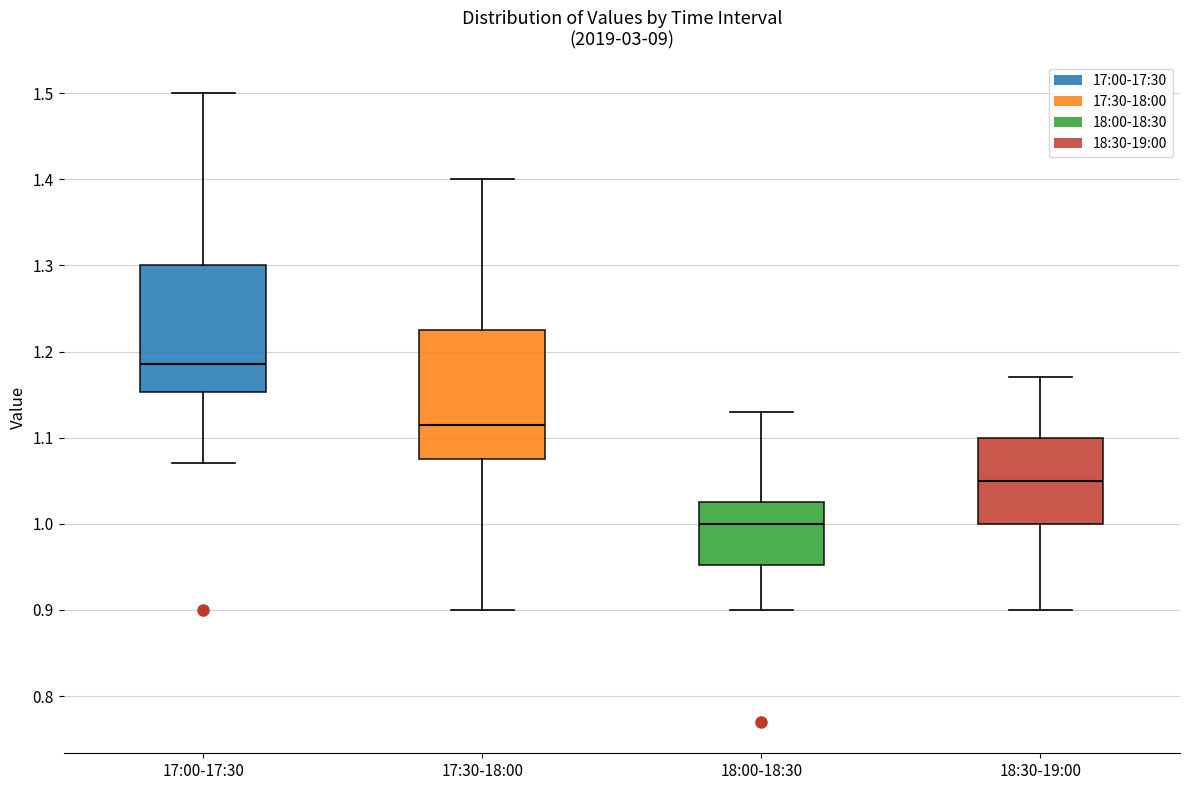

Reading left to right, read every box against the y-axis: the position of its median line, the range the box covers, and the ends of its whiskers. The values are not printed on the chart, so give them approximately, as read against the axis.

17:00-17:30: median 1.19, box 1.15 to 1.30, whiskers 1.07 to 1.50
17:30-18:00: median 1.12, box 1.08 to 1.23, whiskers 0.90 to 1.40
18:00-18:30: median 1.00, box 0.95 to 1.03, whiskers 0.90 to 1.13
18:30-19:00: median 1.05, box 1.00 to 1.10, whiskers 0.90 to 1.17